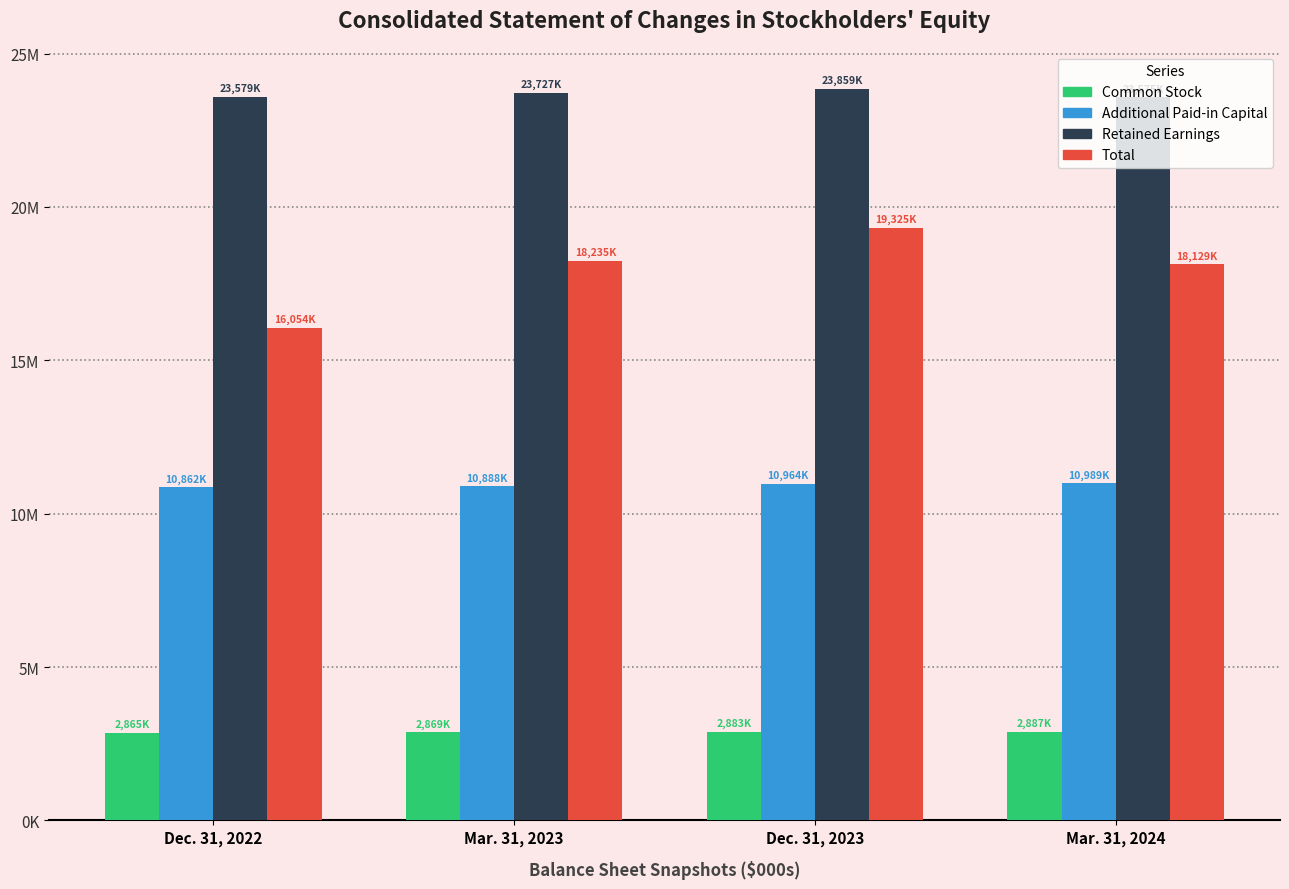

What is the difference between the maximum and minimum values in the Retained Earnings series?

284000